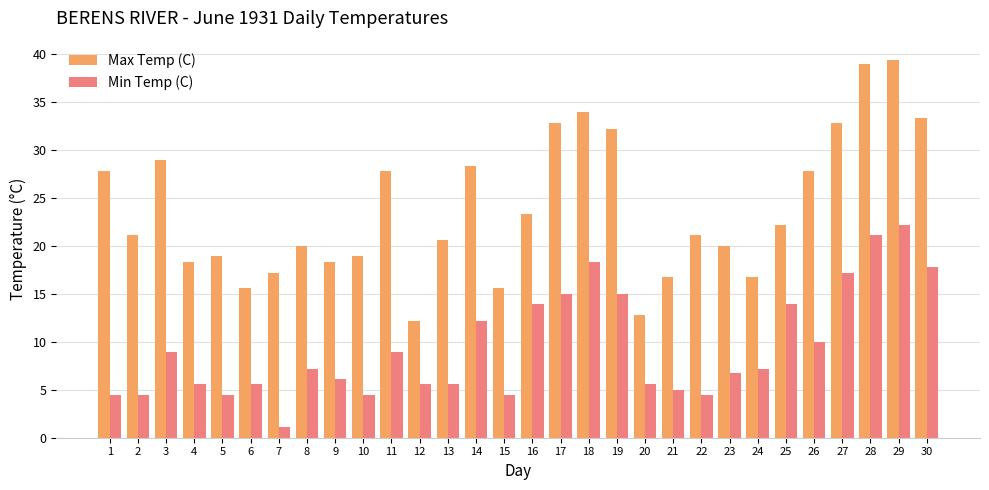

Which category has the lowest value across all series?

7